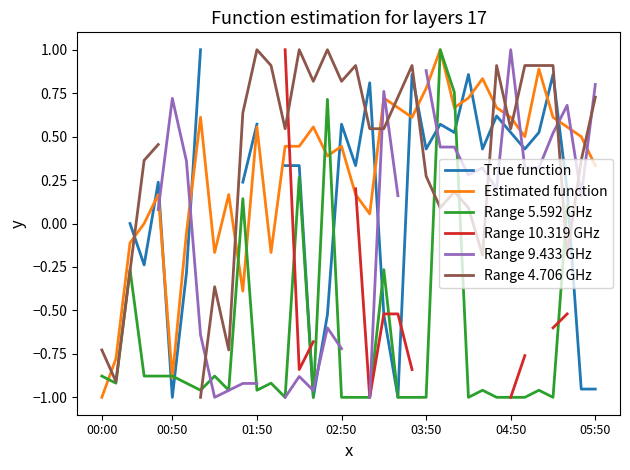

What is the highest value of the Estimated function series?

1.0